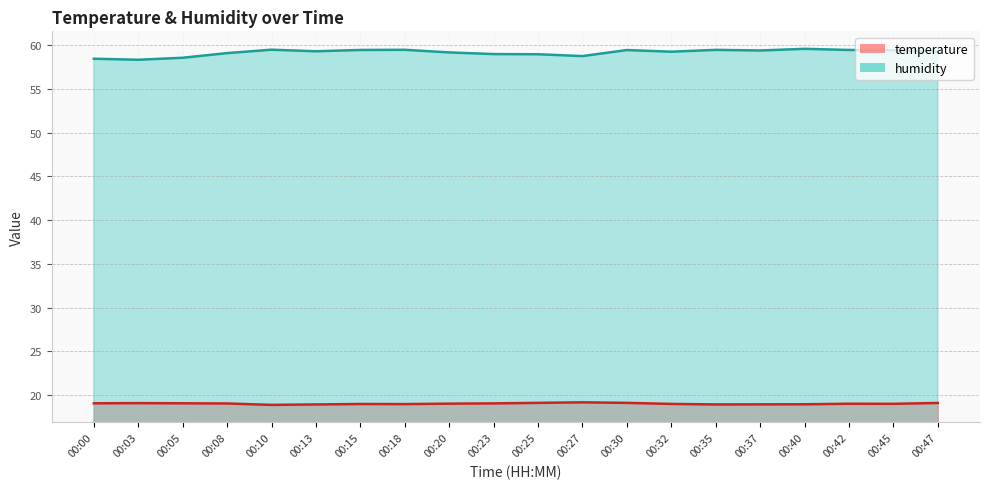

What is the maximum value for humidity?

59.6